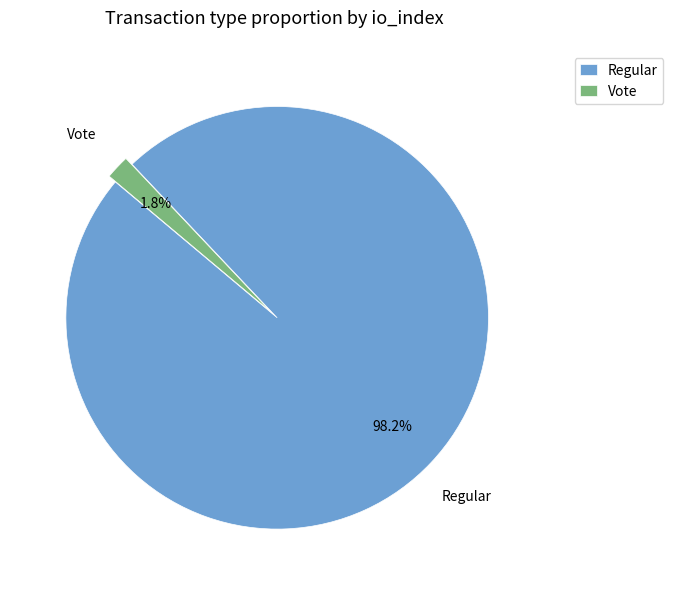

What is the total percentage of Vote and Regular?

100.0%